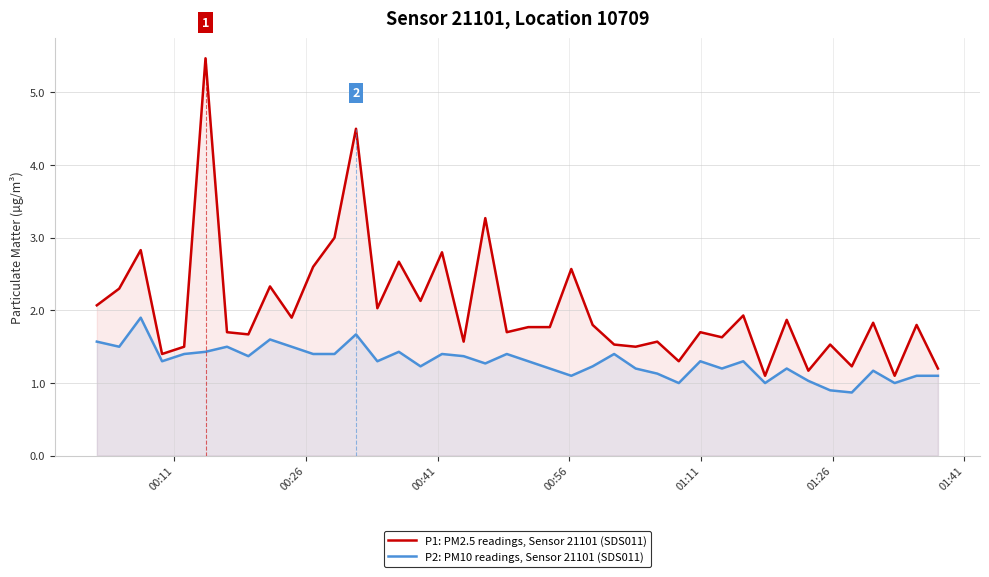

What is the difference between the maximum and minimum values in the P2: PM10 readings, Sensor 21101 (SDS011) series?

1.0